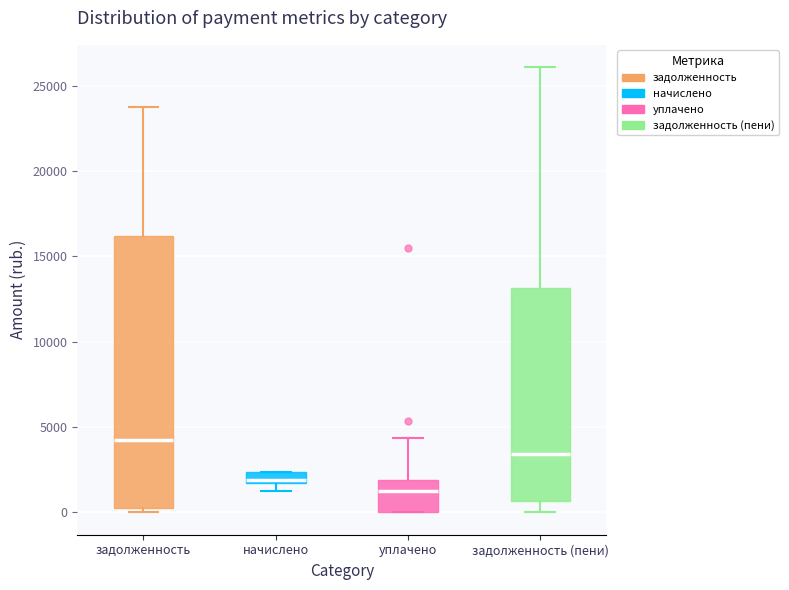

Which box's median line is the highest?

задолженность